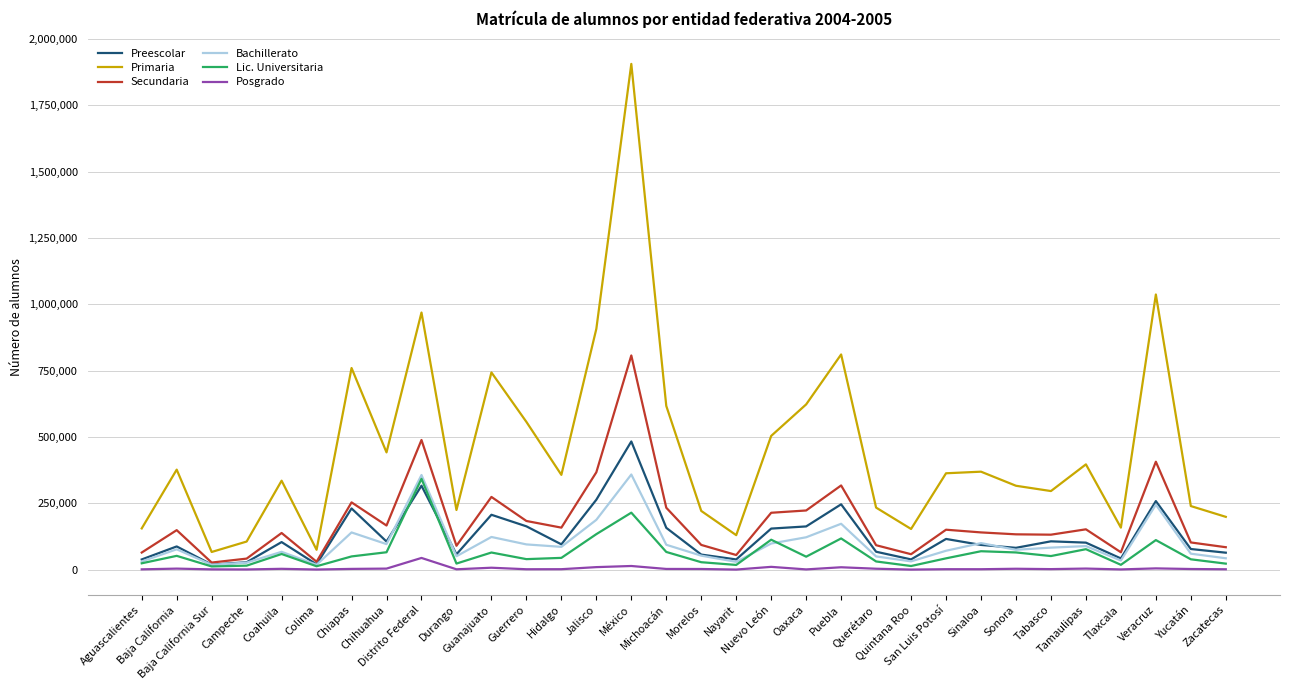

Which series has the largest total across all categories?

Primaria